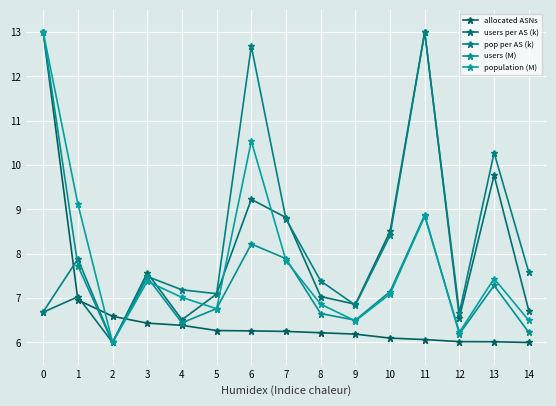

What is the maximum value for users (M)?

13.0